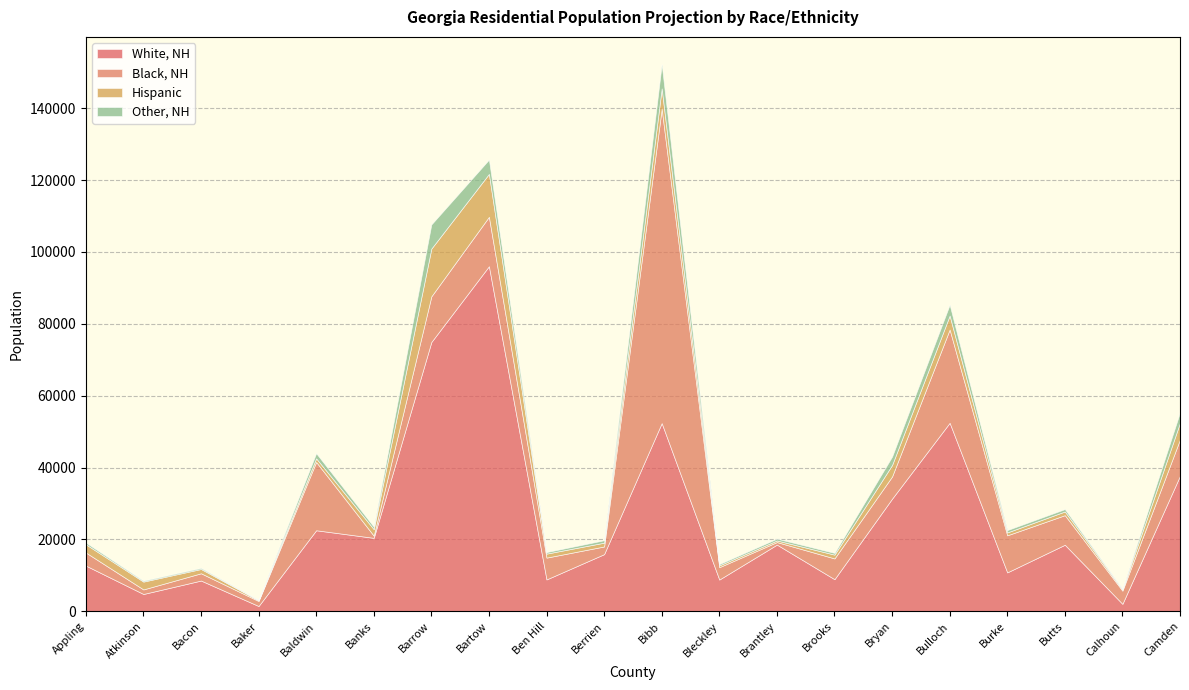

What is the sum of the Other, NH values at Atkinson and Banks?

933